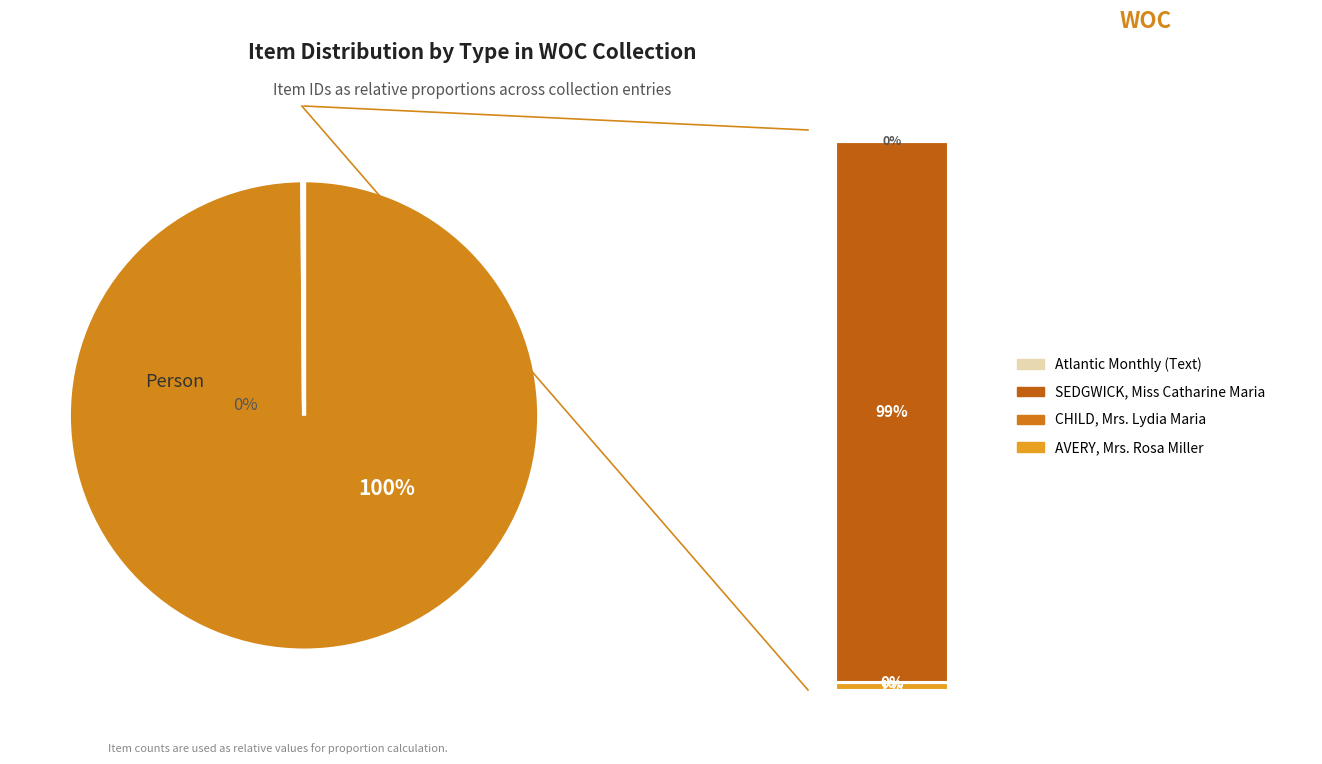

Is it true that CHILD, Mrs. Lydia Maria is 1% of the pie?

False